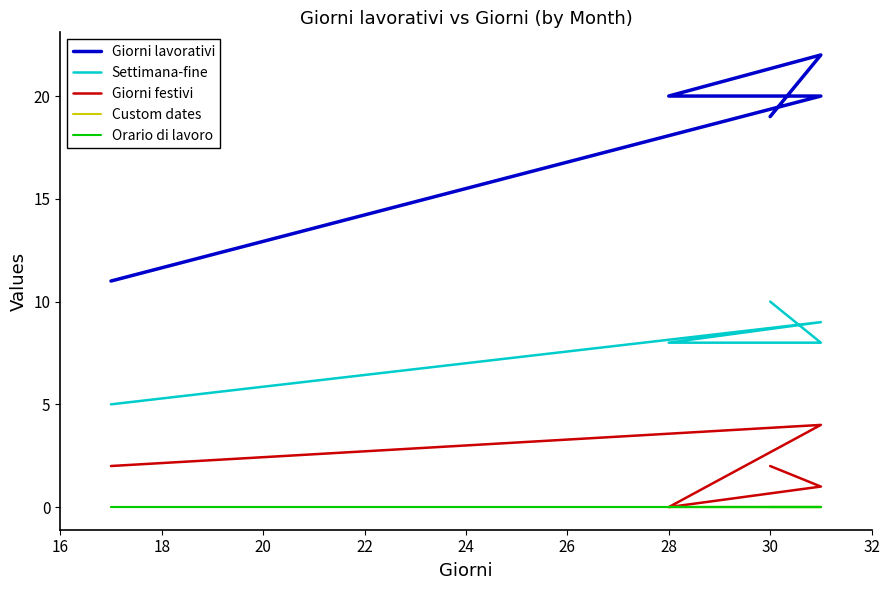

True or false: Giorni lavorativi and Custom dates cross at least once.

False